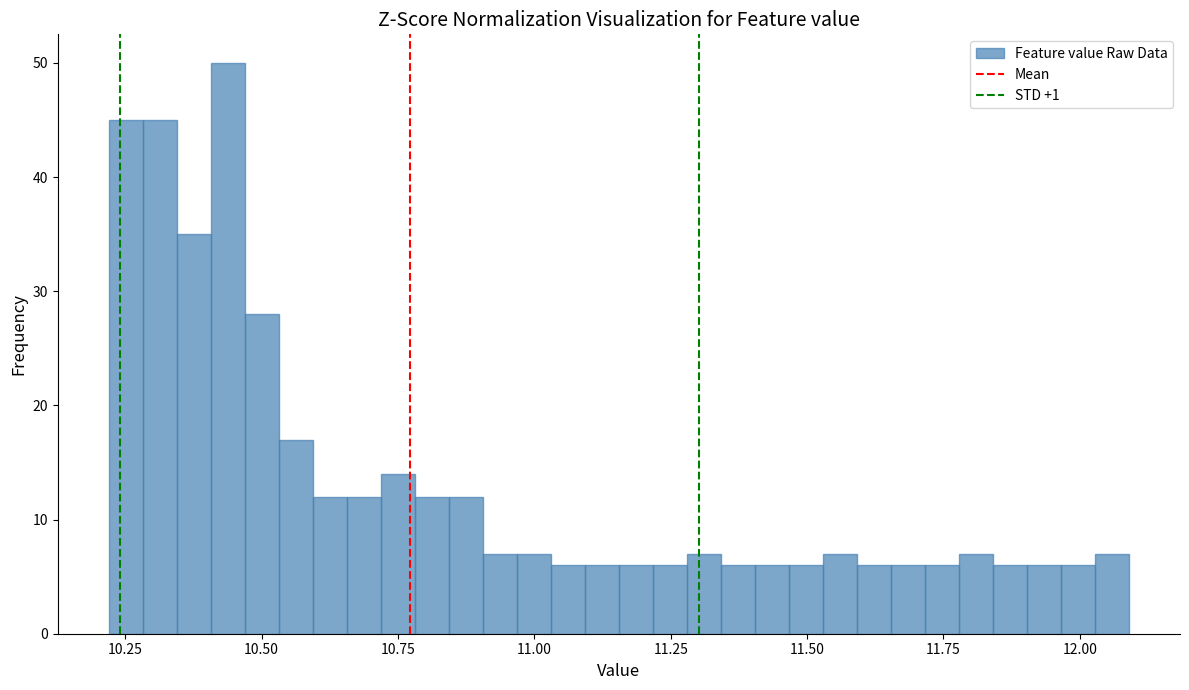

Around what value on the x-axis is the tallest bar? Give the approximate position of its centre, as read against the axis.

10.45